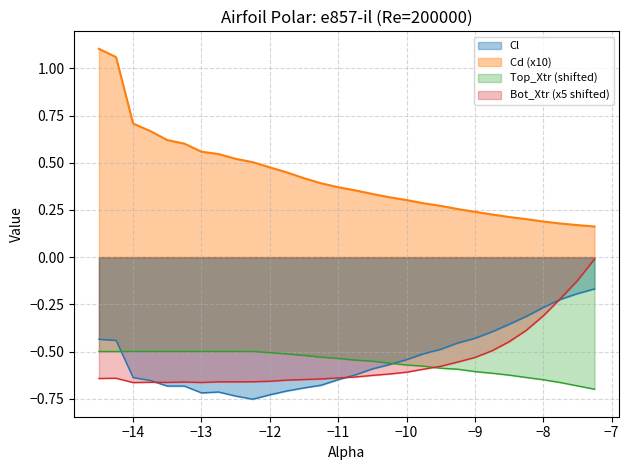

True or false: Cd (x10) and Top_Xtr (shifted) intersect in this chart.

False